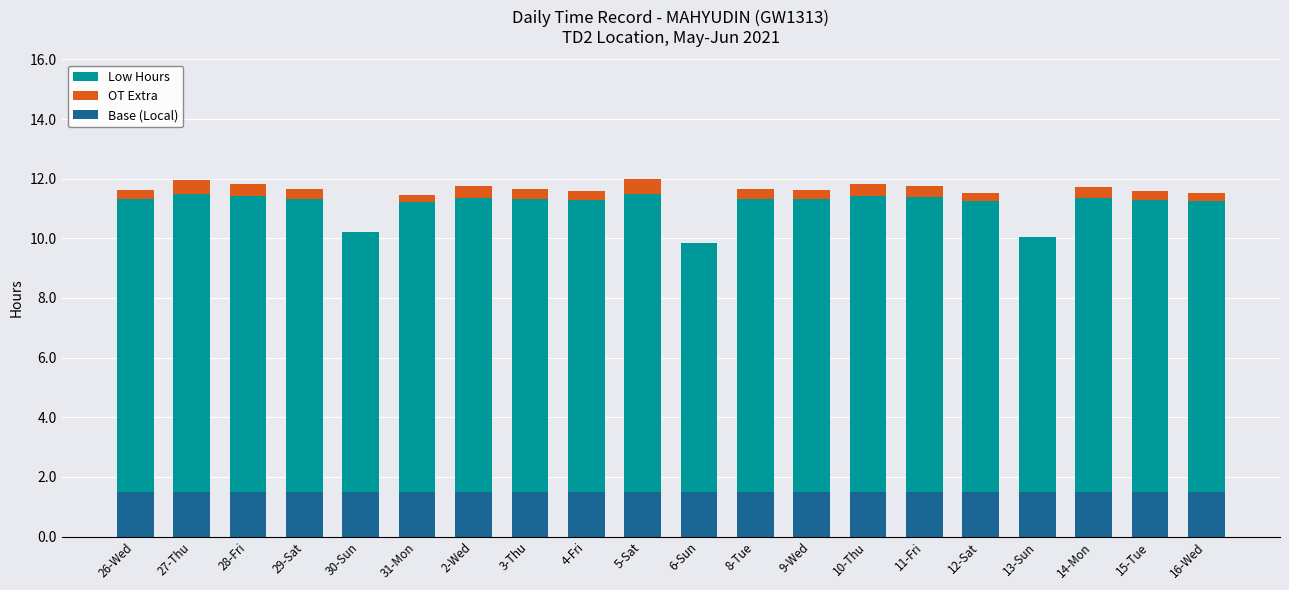

Which category has the lowest value in the Base (Local) series?

26-Wed